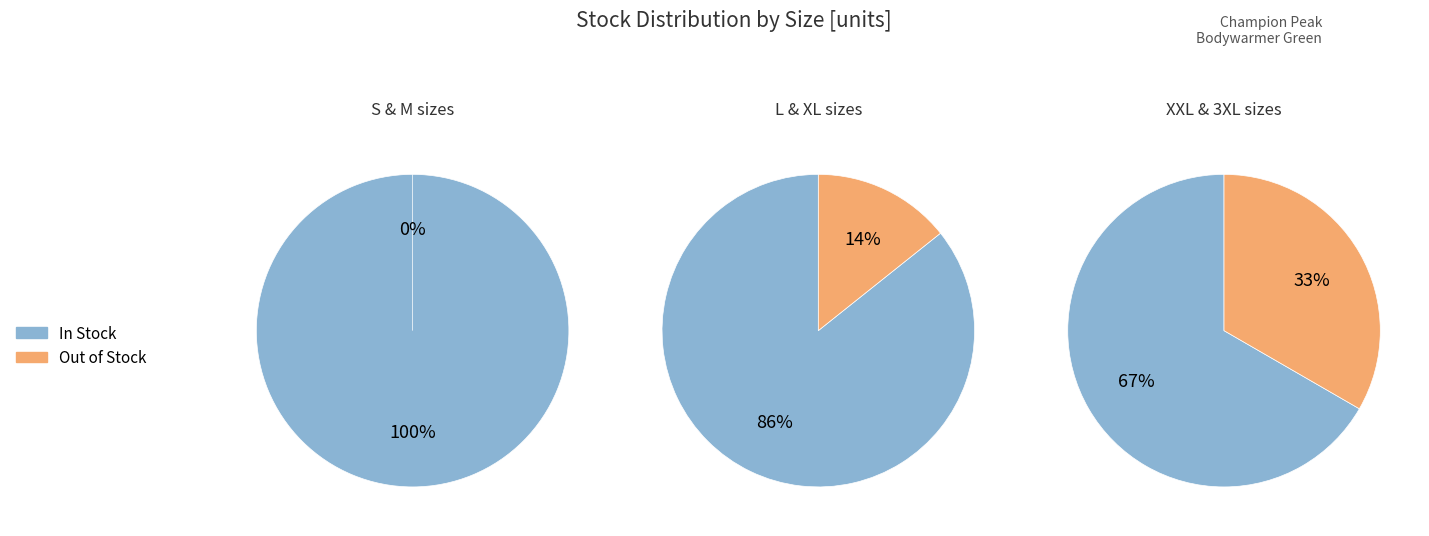

Does 3XL represent more than half of the total?

No